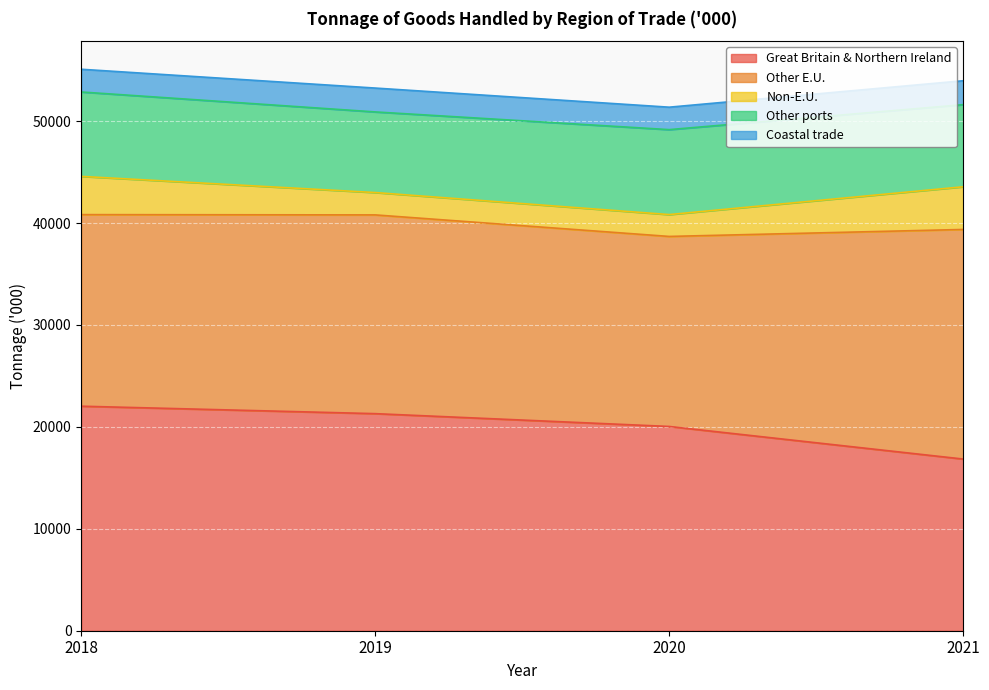

True or false: Great Britain & Northern Ireland and Other ports cross at least once.

False